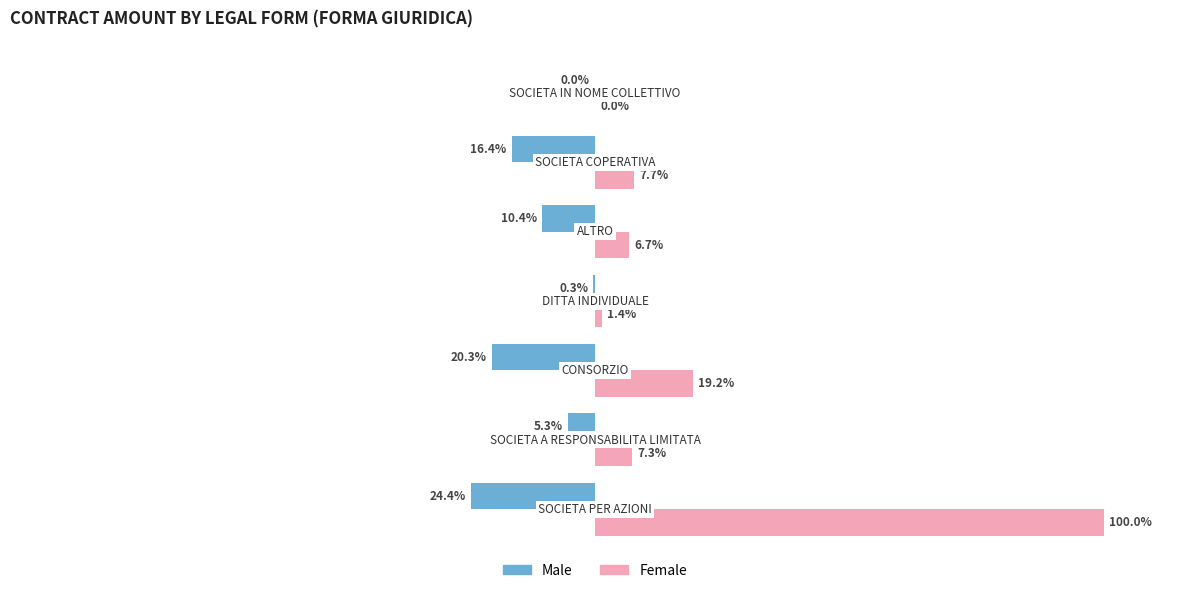

Which series has the largest total across all categories?

Female